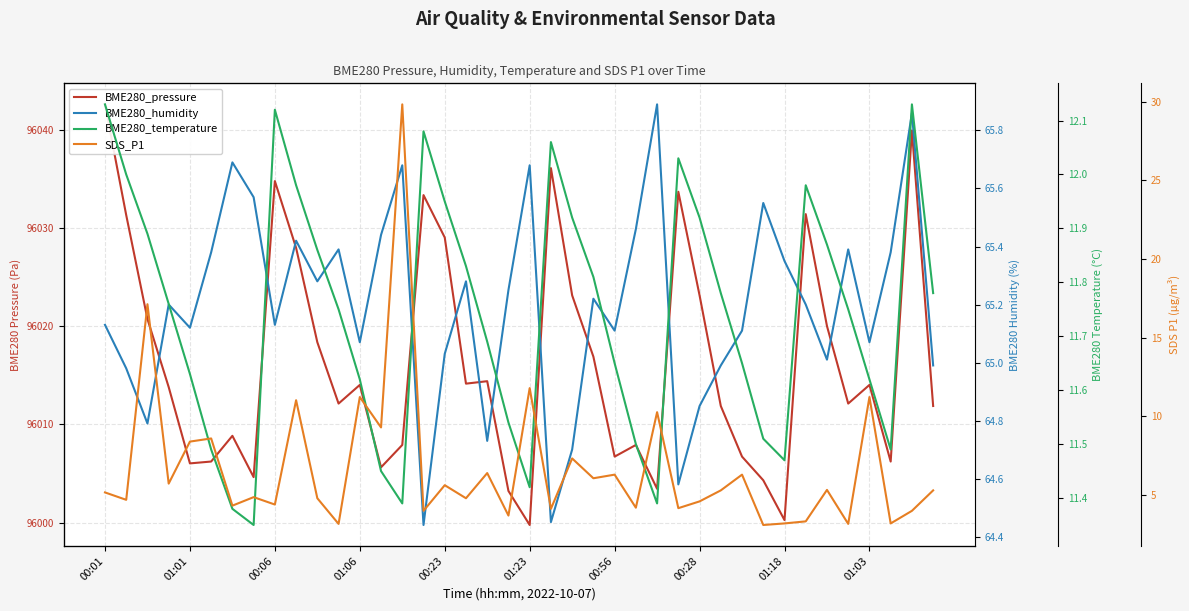

What is the smallest value displayed?

3.1